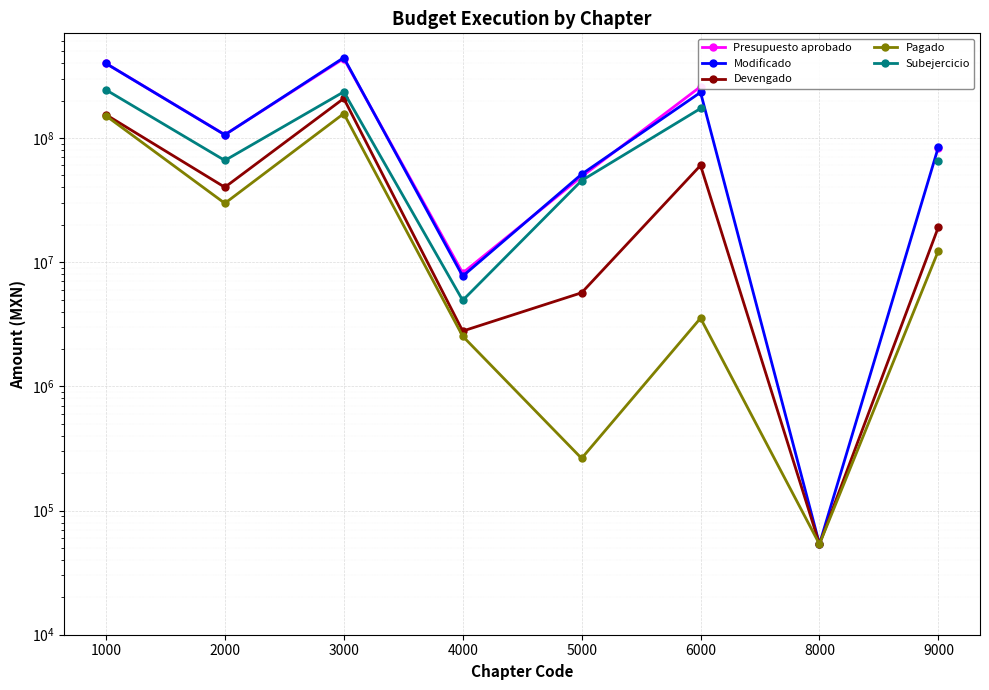

At which category does Presupuesto aprobado reach its first local valley?

2000